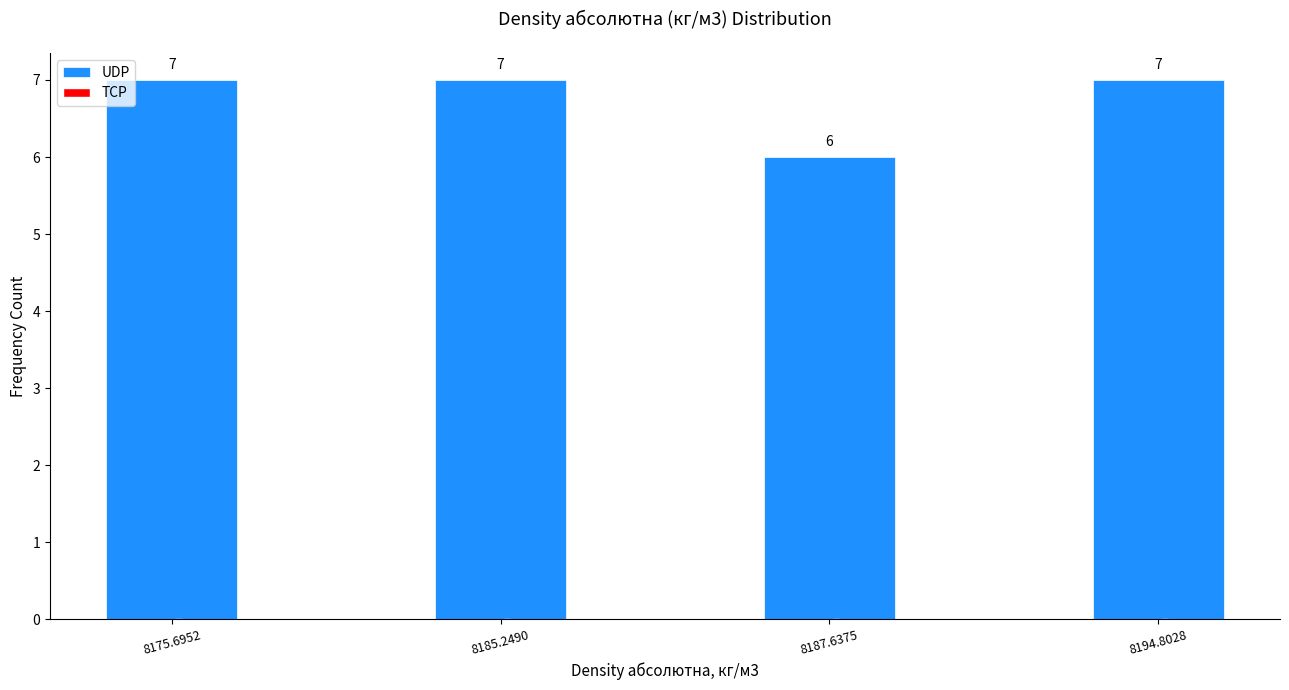

Reading right to left, extract all data points from this chart.

8194.8028=7	8187.6375=6	8185.2490=7	8175.6952=7